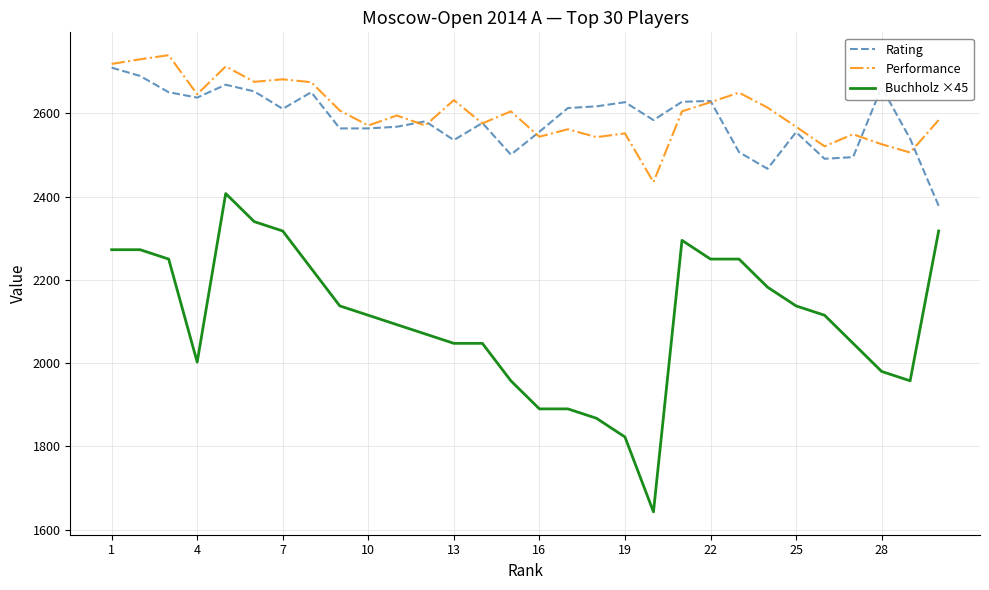

What is the average value of the Performance series?

2604.2